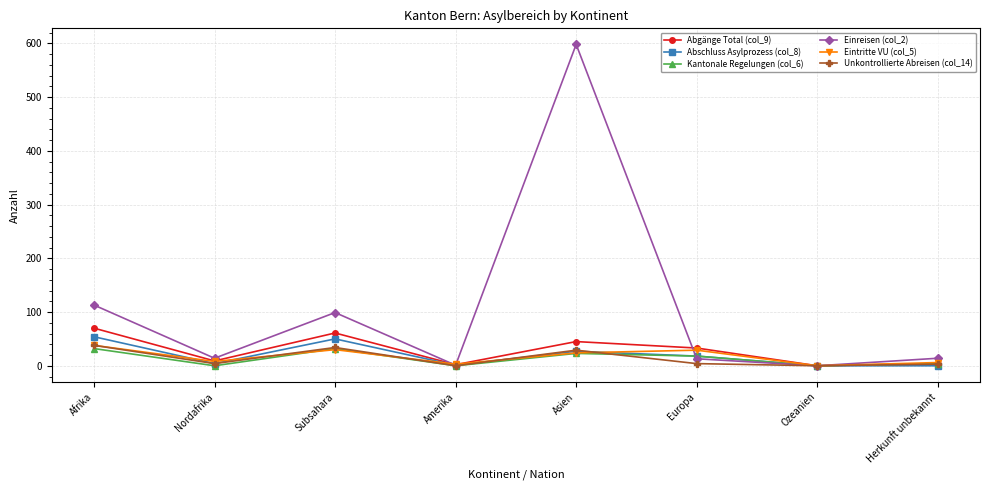

Between Nordafrika and Amerika, which series saw the biggest shift?

Einreisen (col_2)